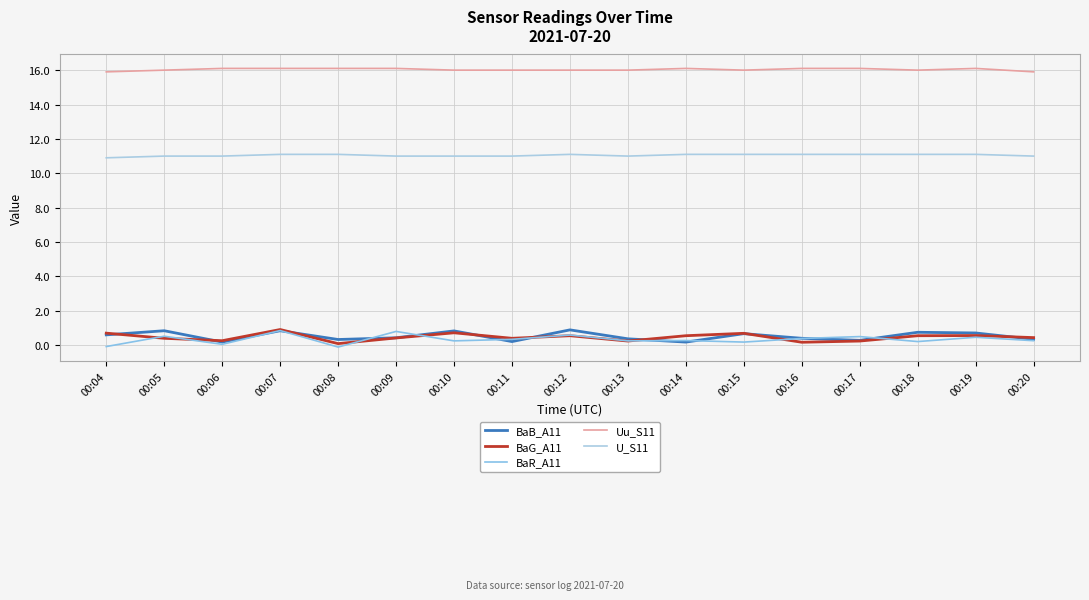

What is the difference between the maximum and minimum values in the U_S11 series?

0.2